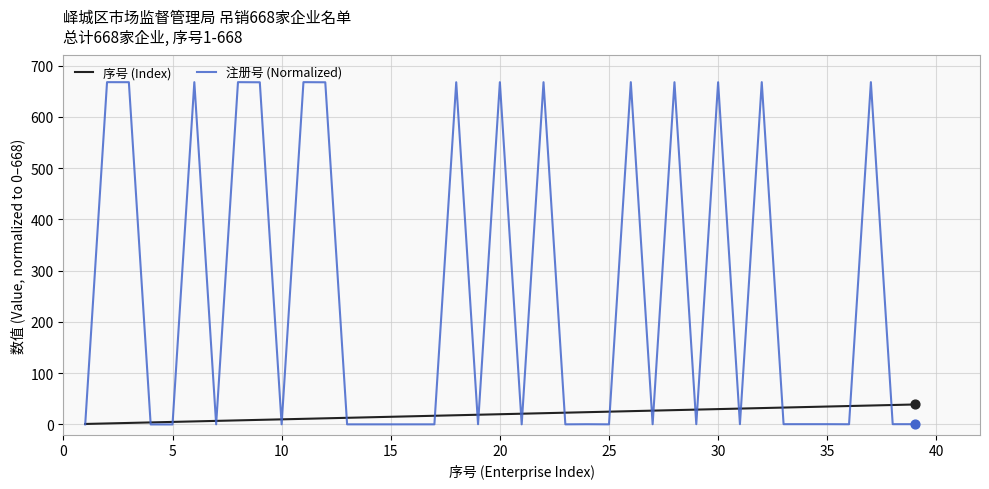

Which series has the widest spread of values?

注册号 (Normalized)